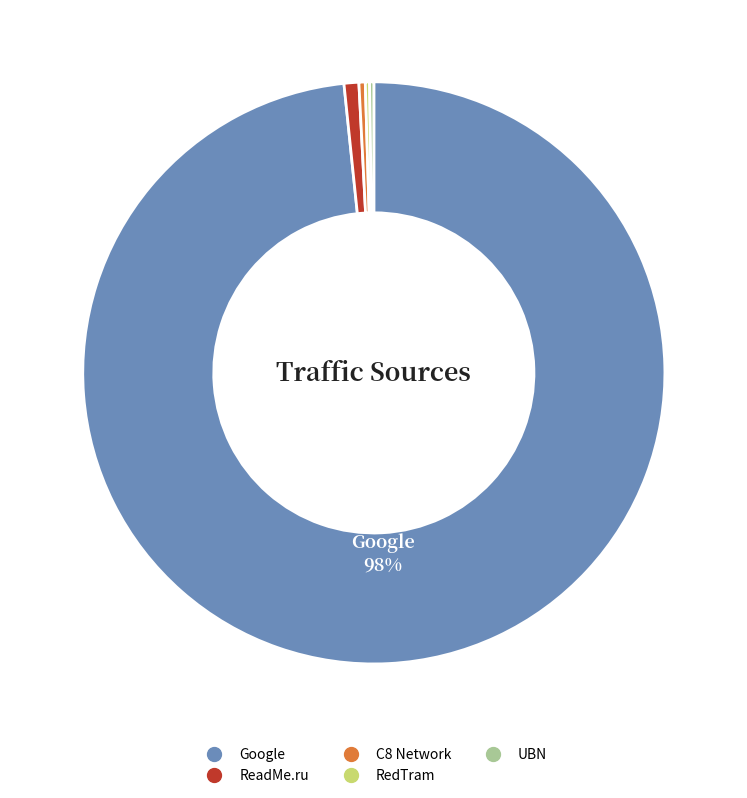

True or false: Google accounts for 85% of the total.

False